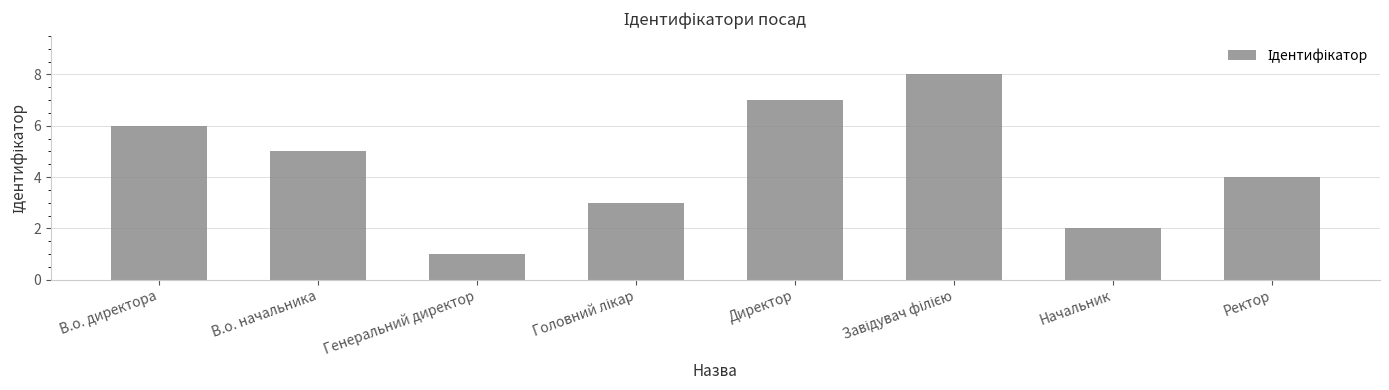

What position from the right is Начальник?

2